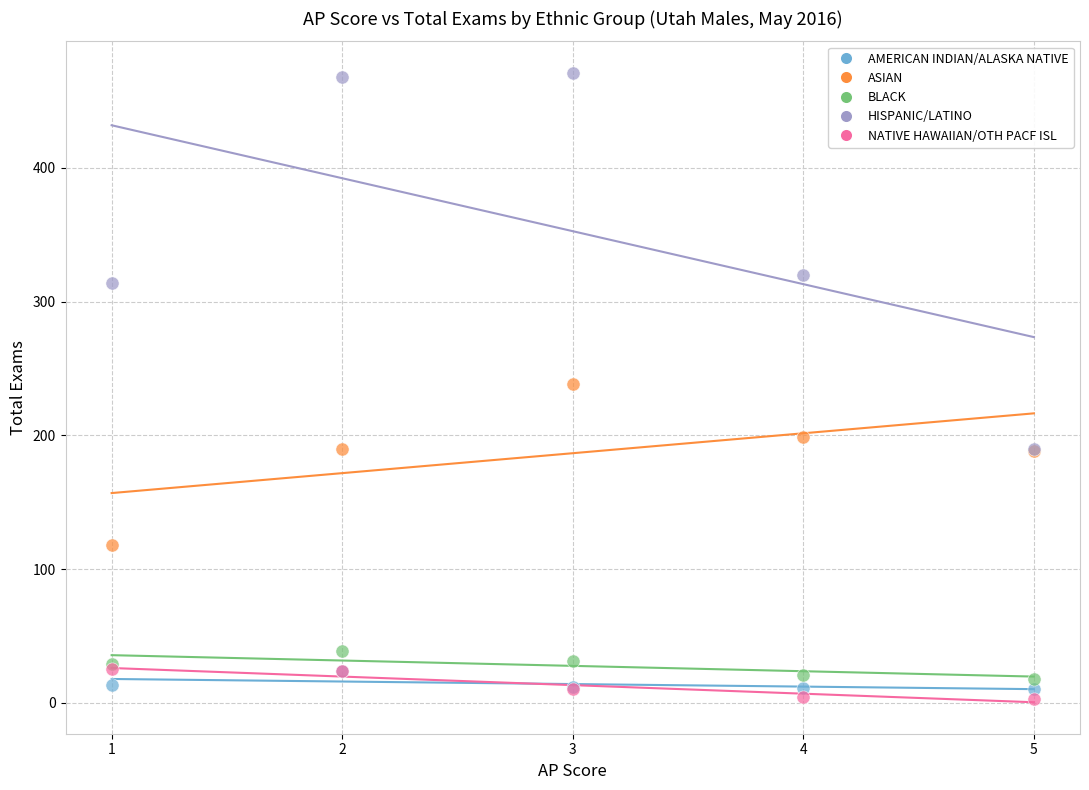

What are all the series names shown in the legend?

AMERICAN INDIAN/ALASKA NATIVE, ASIAN, BLACK, HISPANIC/LATINO, NATIVE HAWAIIAN/OTH PACF ISL